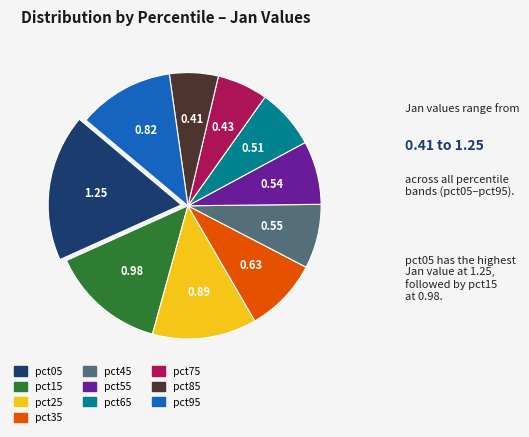

Which has a higher value, pct05 or pct65?

pct05